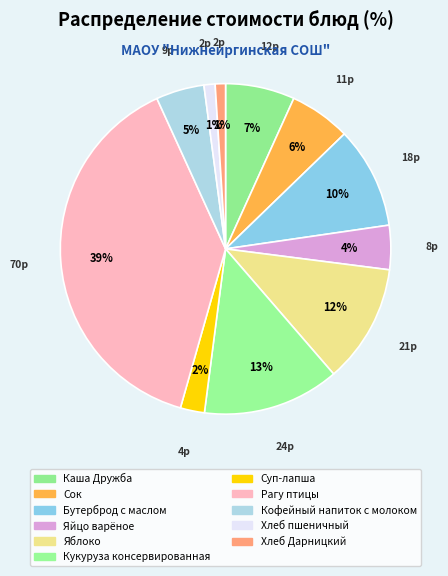

To the nearest percent, what is the difference between the largest and smallest slice percentages?

38%